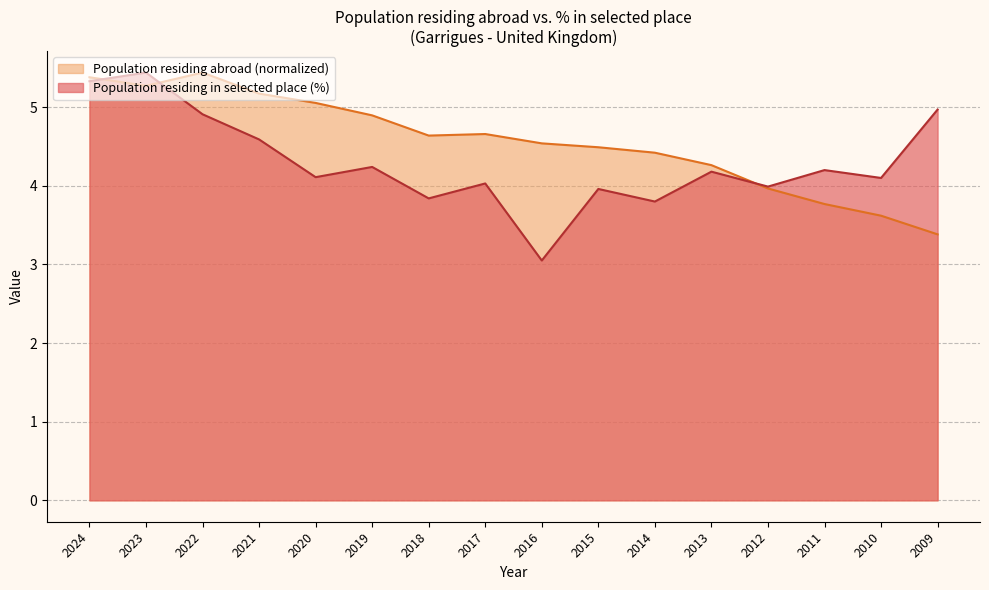

True or false: Population residing abroad and Population residing in the selected place (%) intersect in this chart.

True